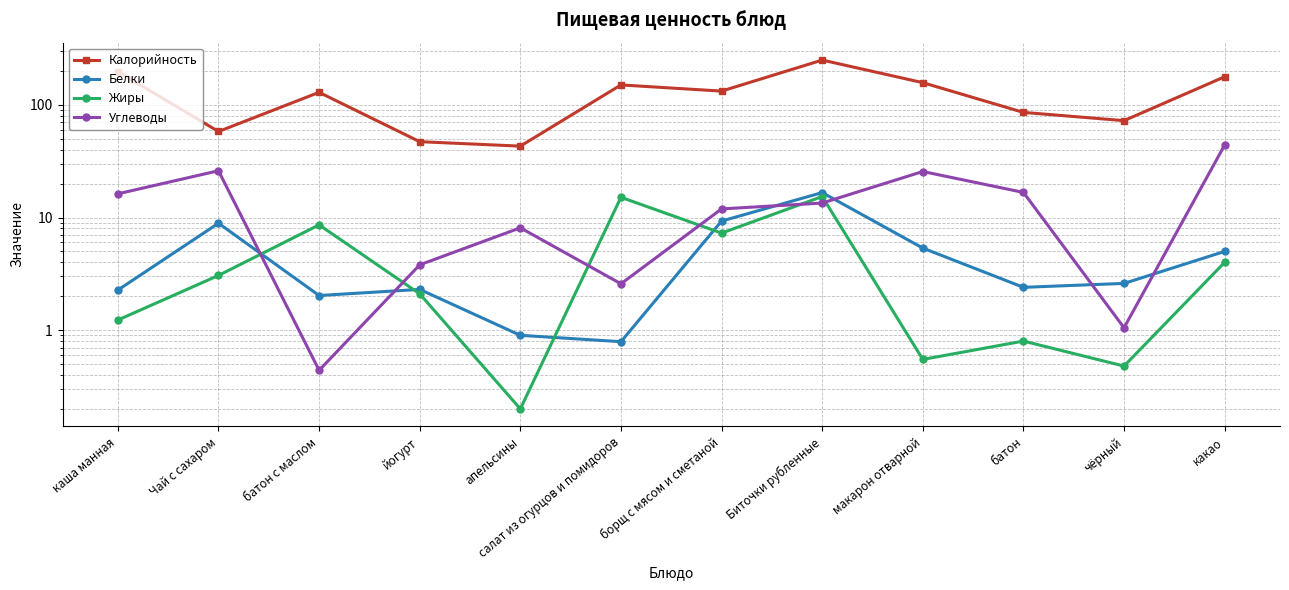

What is the label of the 1st point from the right?

какао